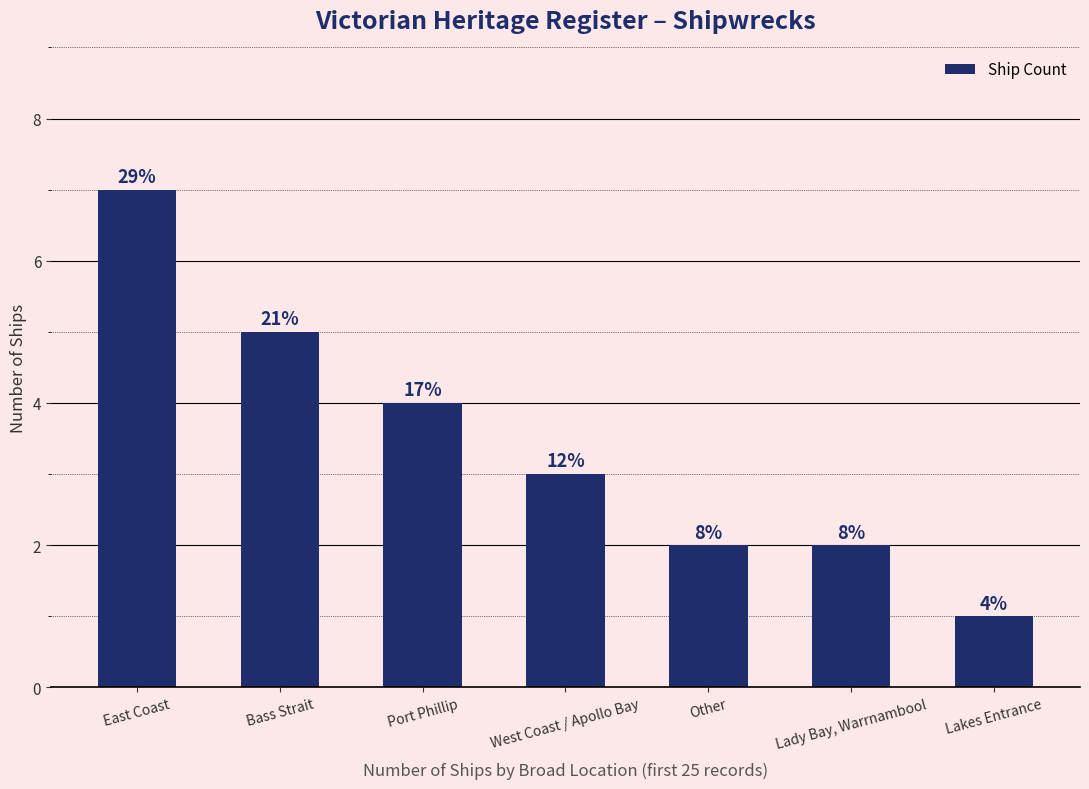

What is the maximum value shown in the chart?

7